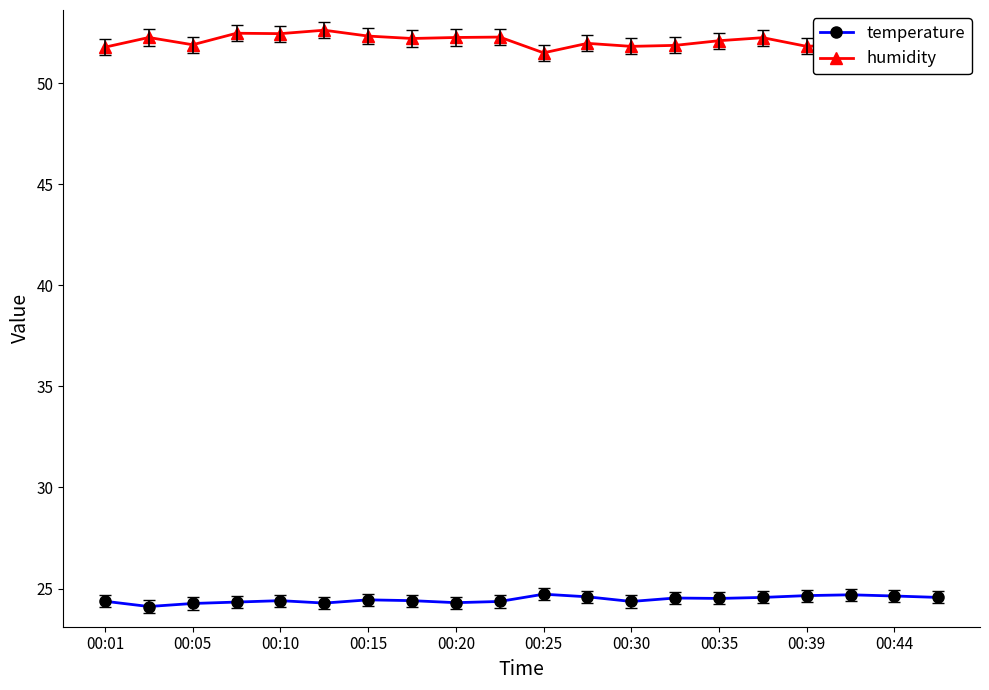

What is the value of the humidity point at the 7th from the left?

52.3